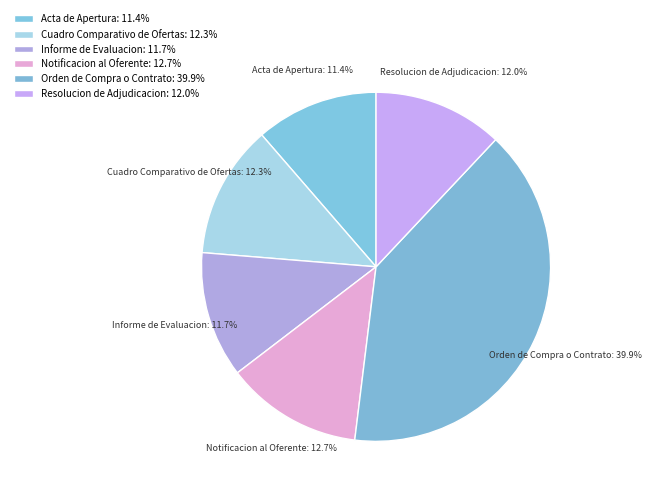

How many segments does this pie chart have?

6